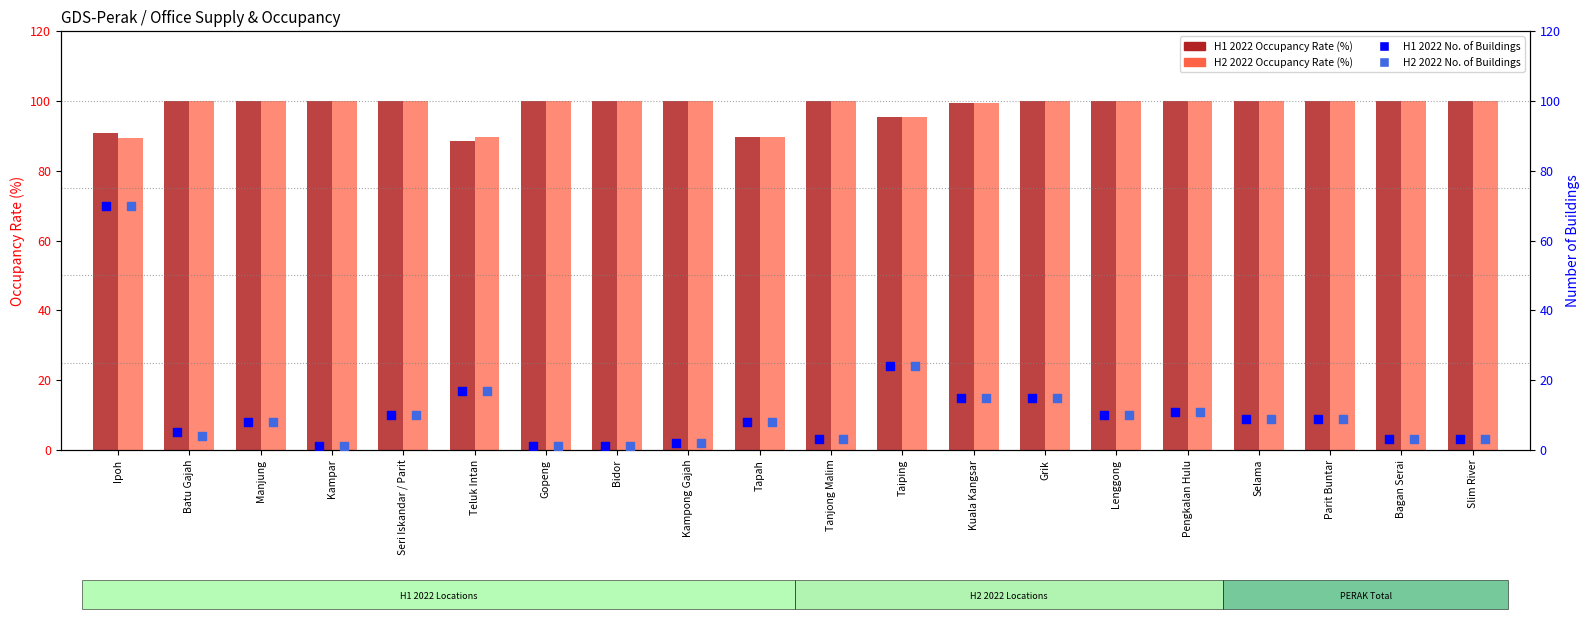

Which series reaches the minimum Y coordinate?

H1 2022 No. of Buildings